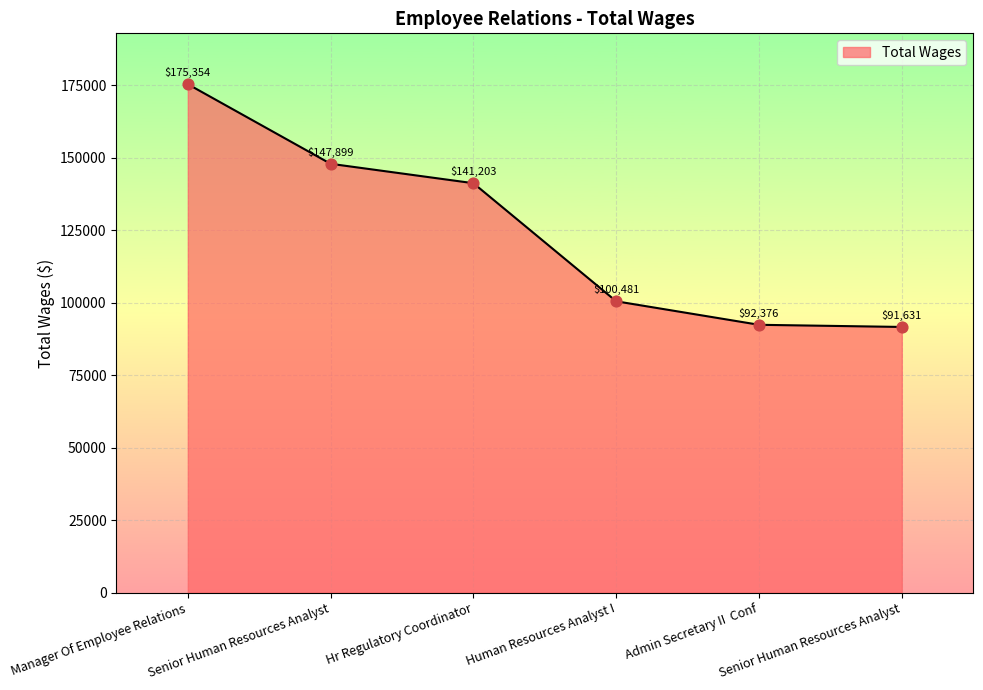

What is the change in value from Manager Of Employee Relations to Senior Human Resources Analyst?

-27455